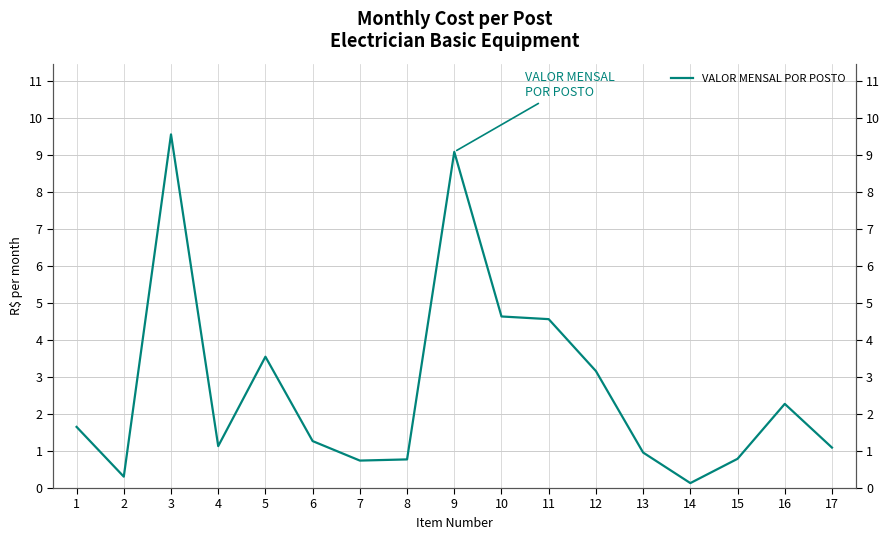

At which label does the data first exceed 1?

1